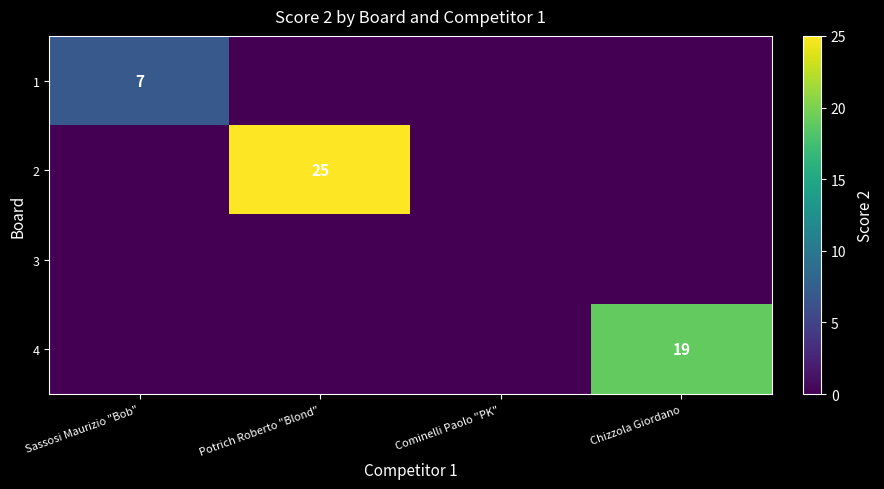

Is the value of 2 at Potrich Roberto "Blond" greater than the value of 1 at Sassosi Maurizio "Bob"?

Yes